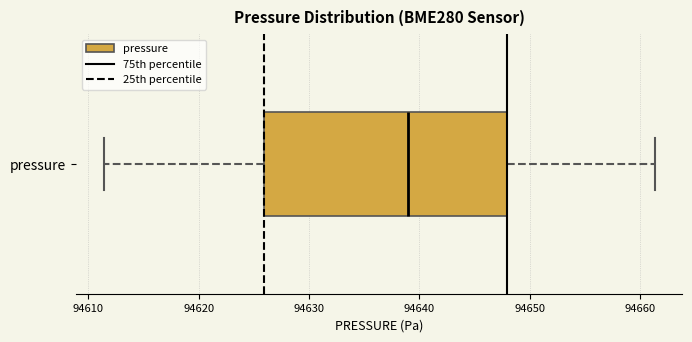

Read this box plot against the x-axis: the position of the median line, the range covered by the box, and the ends of both whiskers. The values are not printed on the chart, so give them approximately, as read against the axis.

median 94639, box 94626 to 94648, whiskers 94611 to 94661